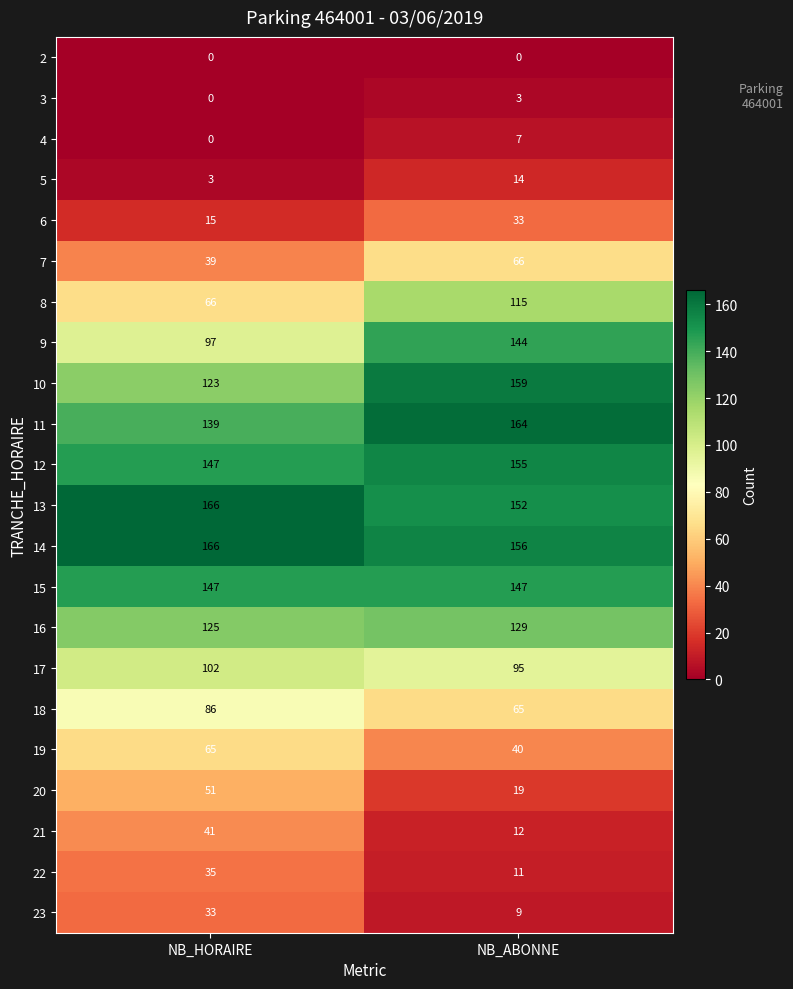

Which label corresponds to the largest value in the chart?

NB_HORAIRE